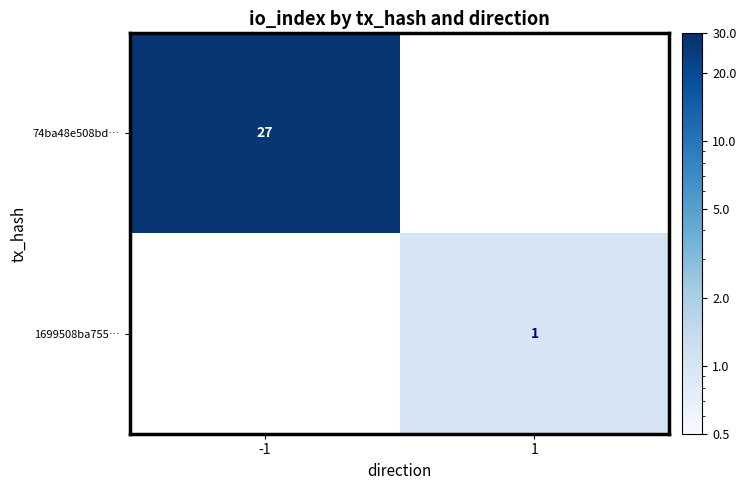

Which label corresponds to the largest value in the chart?

-1